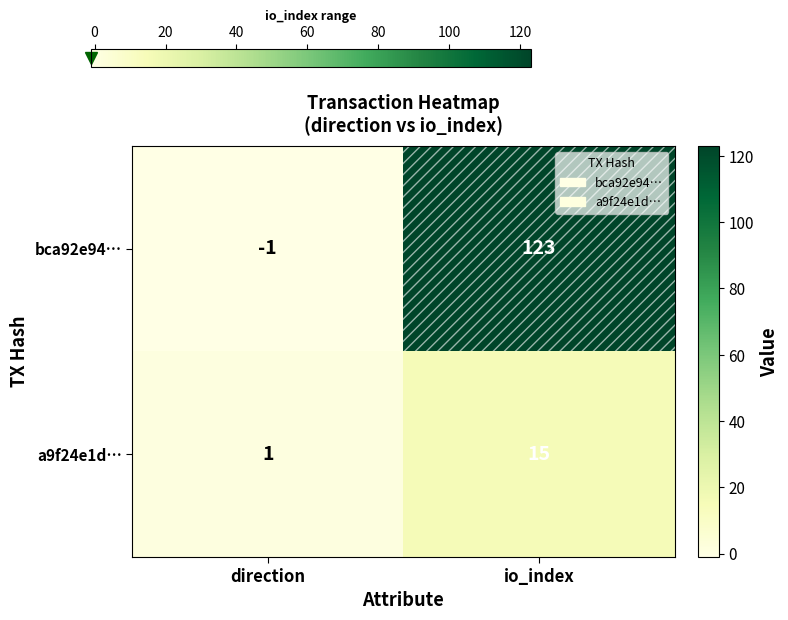

Rank the series by their maximum value, from highest to lowest.

bca92e94…, a9f24e1d…